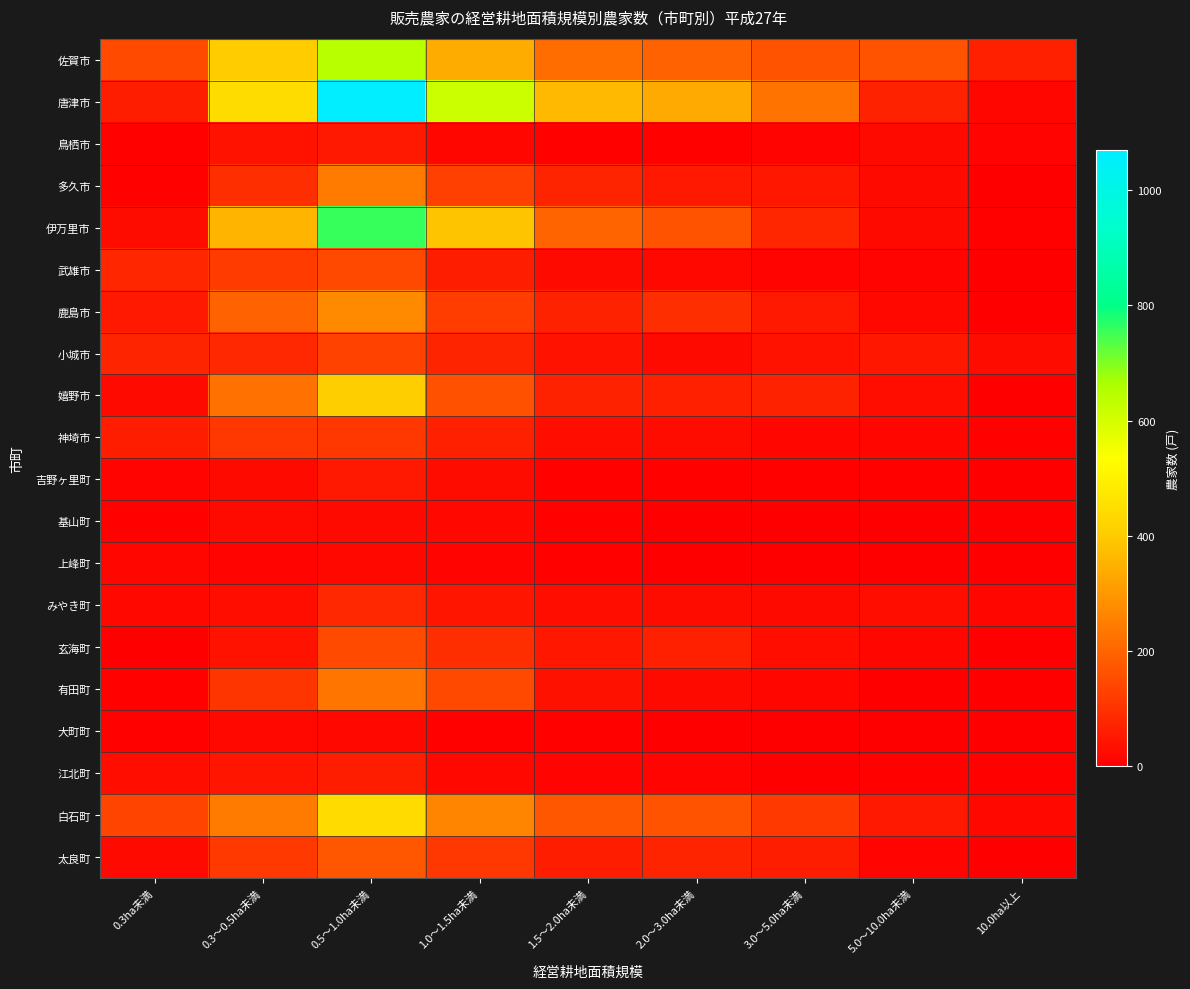

At 1.0～1.5ha未満, list the series in order from largest to smallest.

唐津市, 伊万里市, 佐賀市, 白石町, 嬉野市, 有田町, 多久市, 鹿島市, 太良町, 玄海町, 小城市, 神埼市, 武雄市, みやき町, 吉野ヶ里町, 江北町, 基山町, 鳥栖市, 上峰町, 大町町